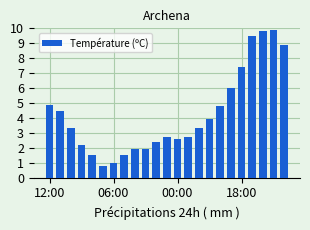

What is the smallest value displayed?

0.8